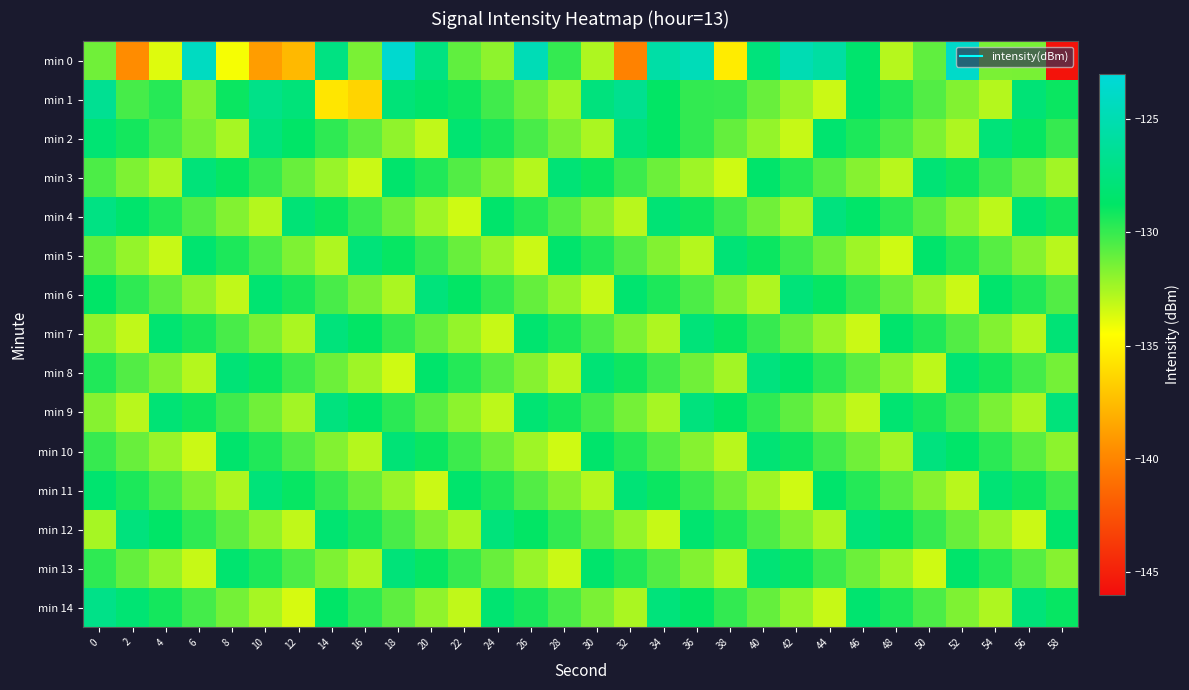

Which series has the largest range (max minus min)?

min 0